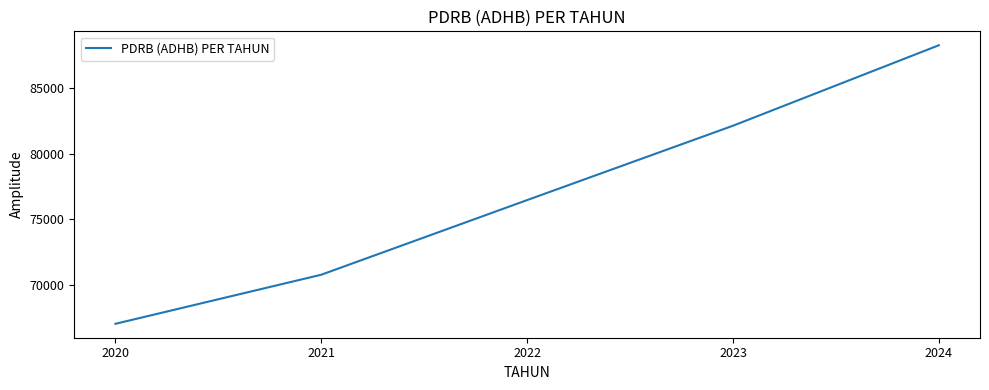

What is the change in value from 2020 to 2023?

+15077.7